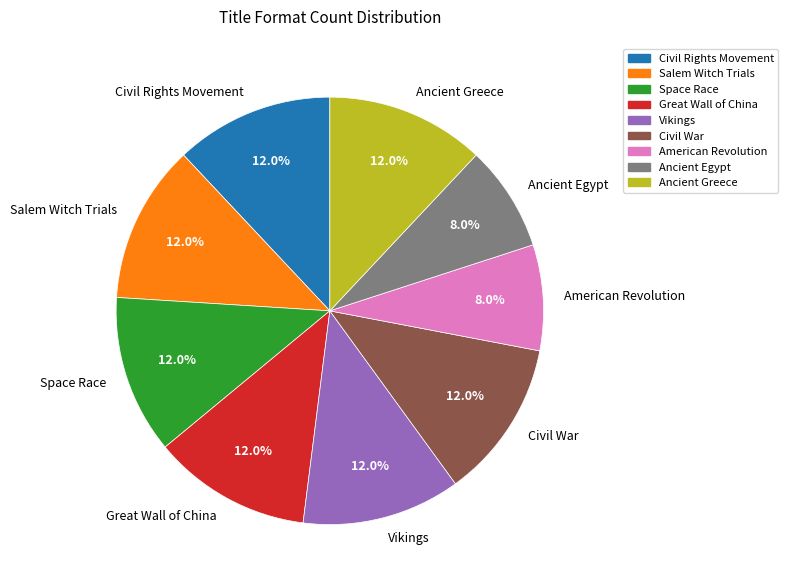

To the nearest percent, what portion does American Revolution represent?

8%